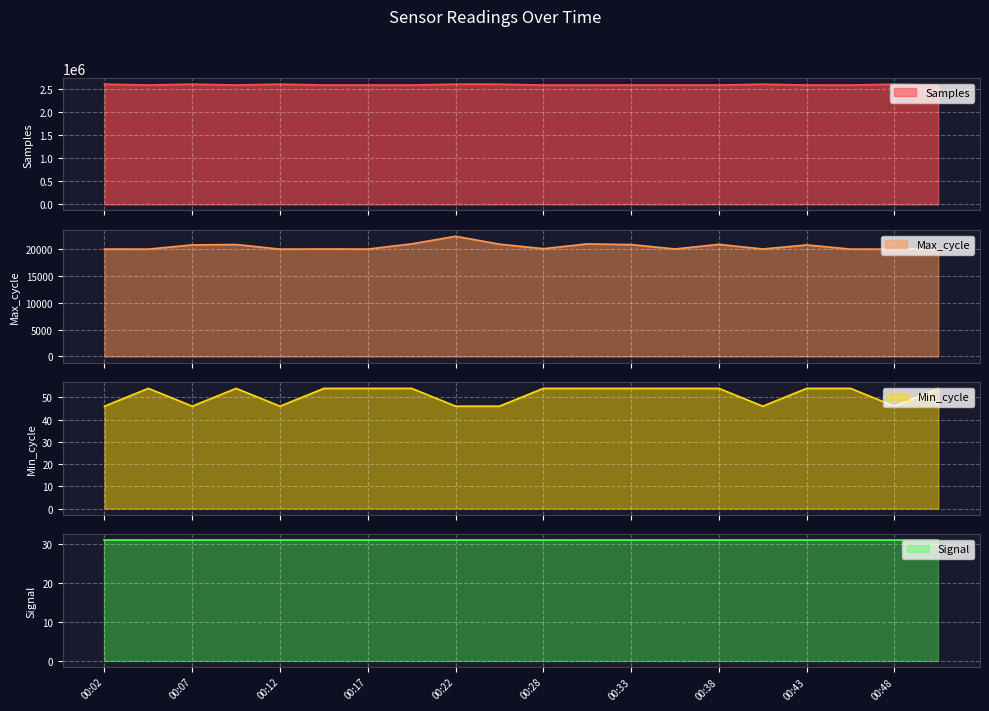

True or false: Min_cycle and Max_cycle intersect in this chart.

False